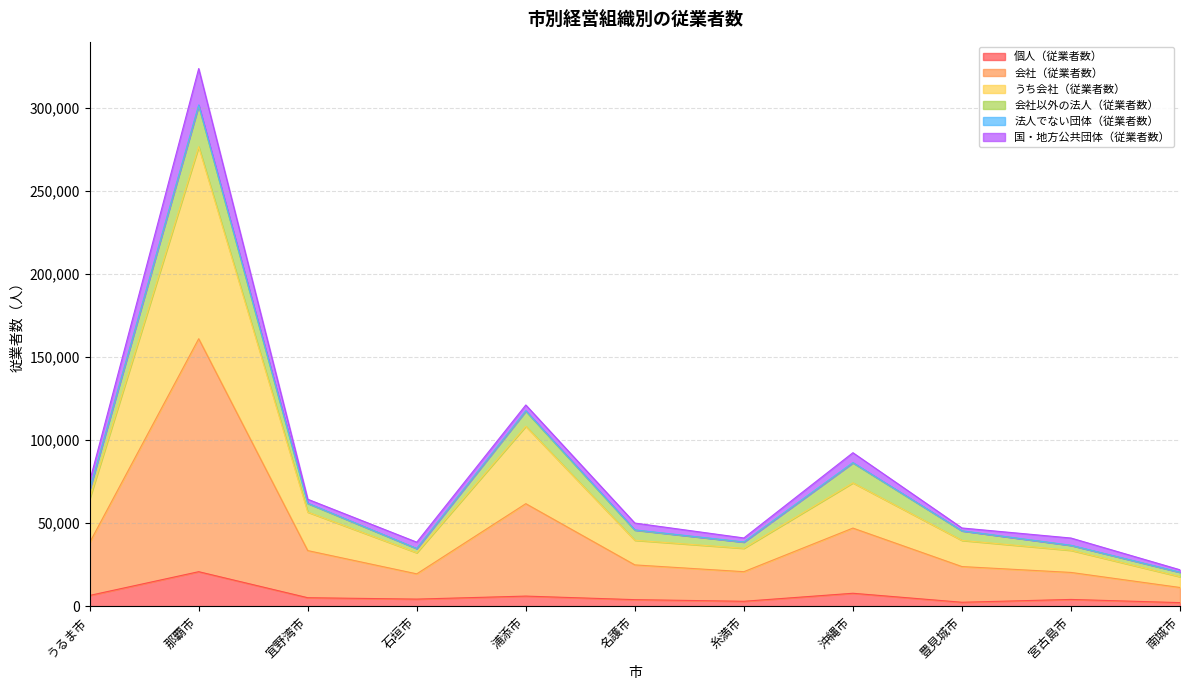

List the labels in order of 会社（従業者数） value, smallest first.

南城市, 石垣市, 宮古島市, 糸満市, 豊見城市, 名護市, 宜野湾市, うるま市, 沖縄市, 浦添市, 那覇市